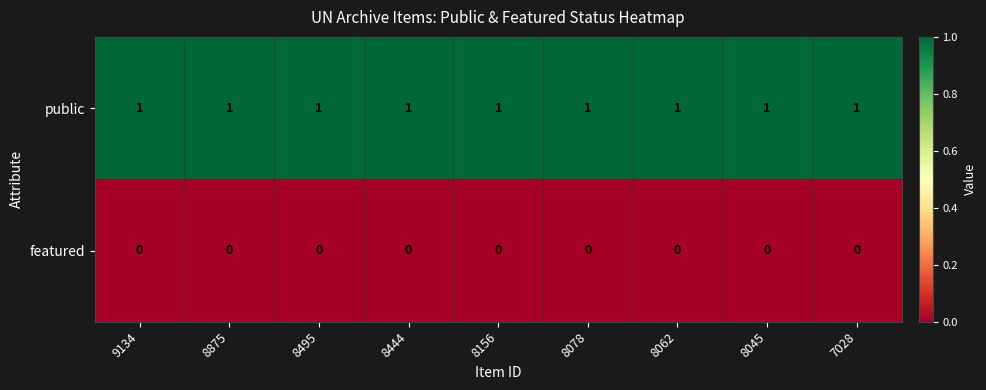

True or false: public has a value of 1 at 7028.

True